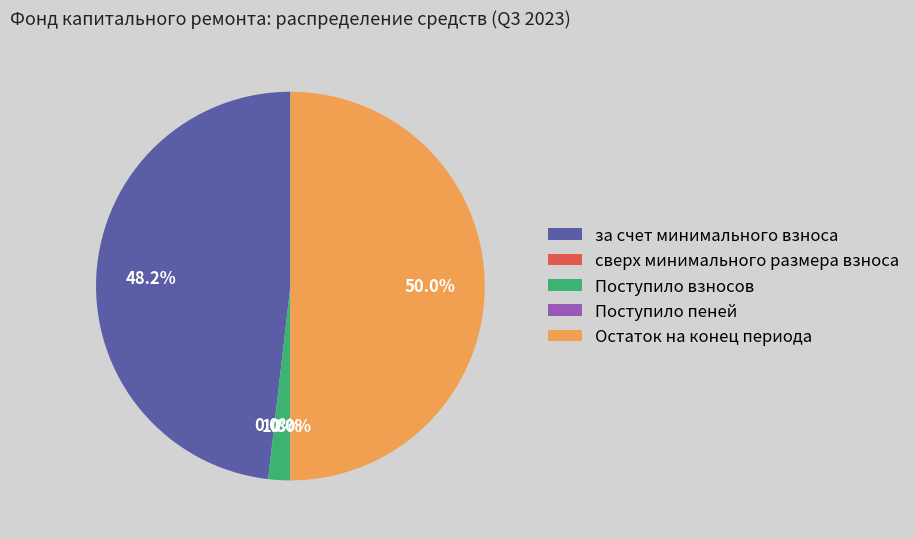

Is за счет минимального взноса the majority of the pie?

No